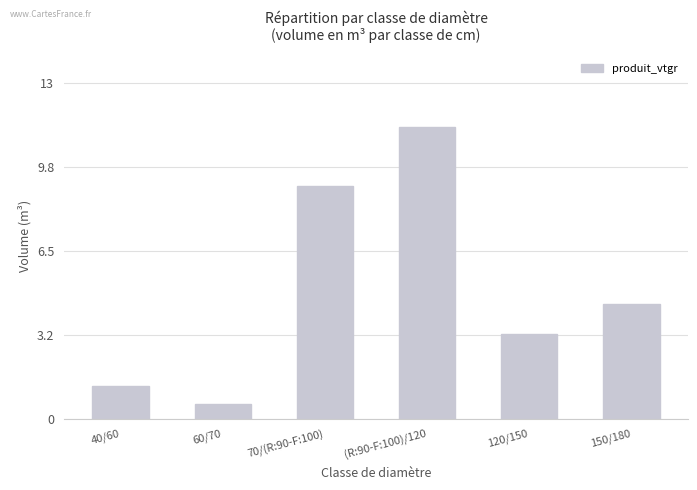

Rank the categories by value from lowest to highest.

60/70, 40/60, 120/150, 150/180, 70/(R:90-F:100), (R:90-F:100)/120